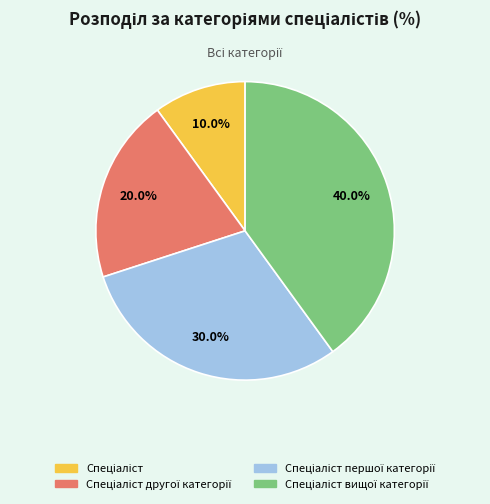

Is there any slice that represents more than half of the pie?

No